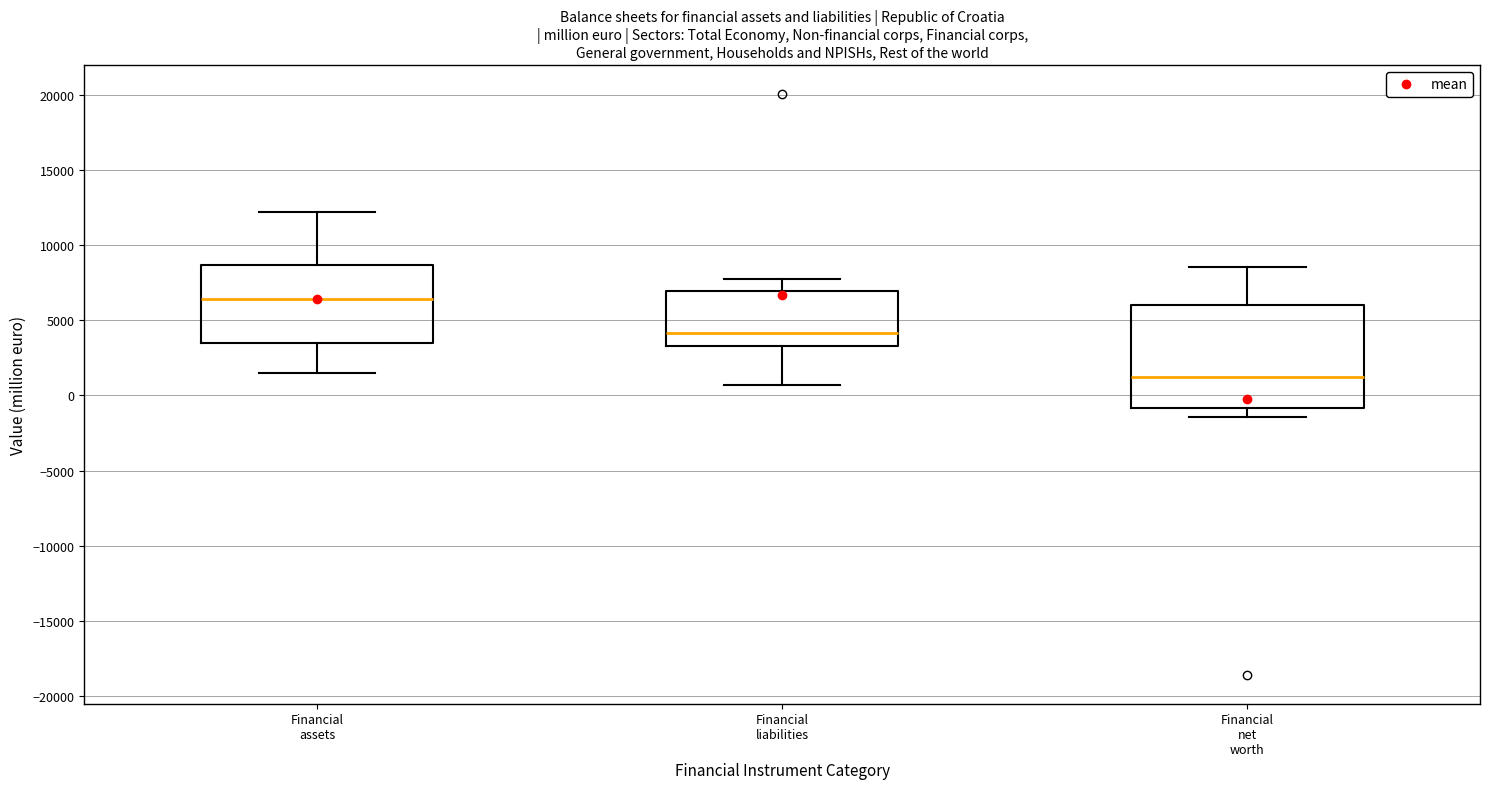

Reading left to right, transcribe this box plot: for each box, give where its median line is, the range the box spans, and where its two whiskers end, as read against the y-axis. The values are not printed on the chart, so give them approximately, as read against the axis.

Financial assets: median 6500, box 3500 to 8500, whiskers 1500 to 12000
Financial liabilities: median 4000, box 3500 to 7000, whiskers 500 to 8000
Financial net worth: median 1500, box -1000 to 6000, whiskers -1500 to 8500